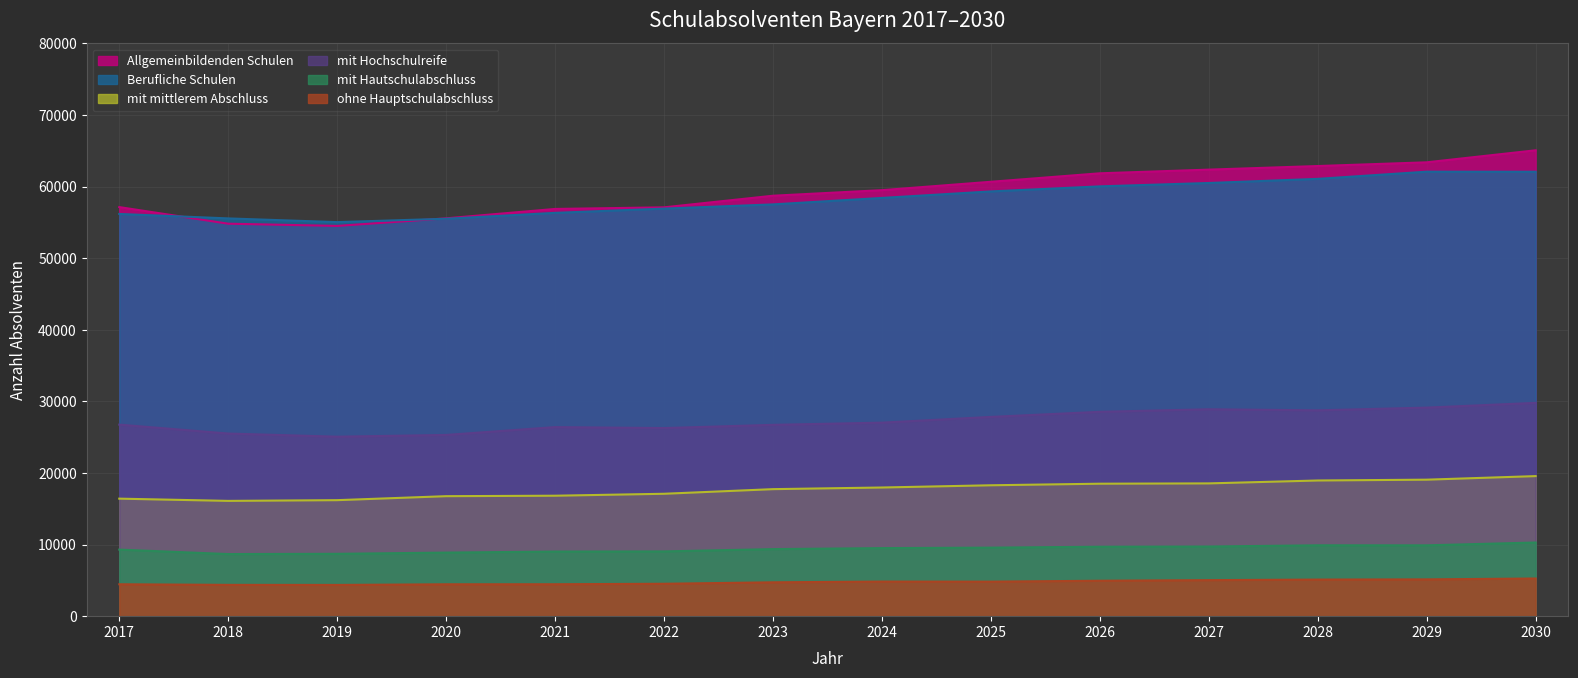

Which category has the lowest value across all series?

2019